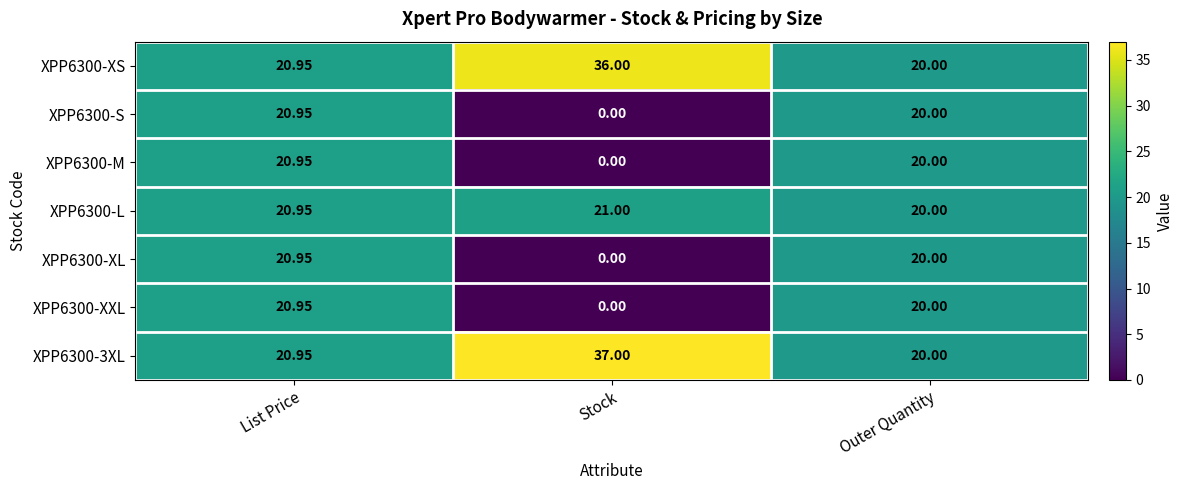

What is the greatest value displayed?

37.0